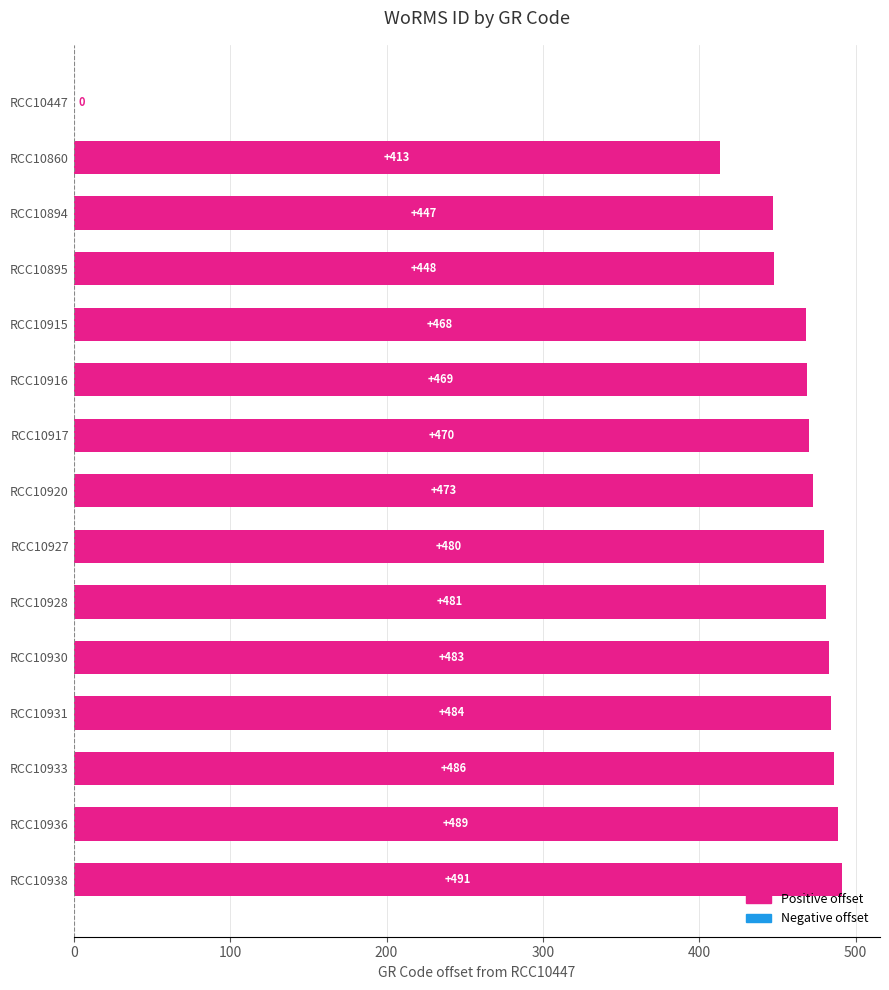

Which has a higher value, RCC10447 or RCC10915?

RCC10915